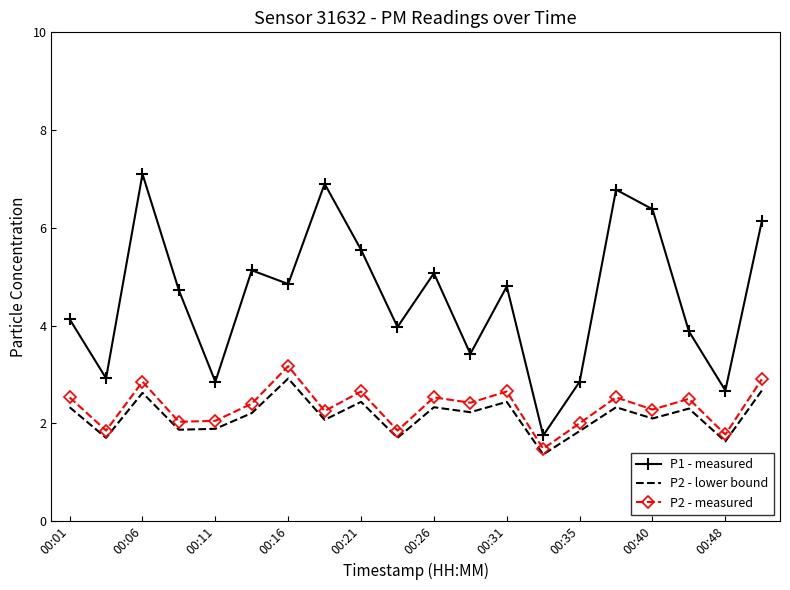

True or false: P2 - measured and P1 - measured cross at least once.

False